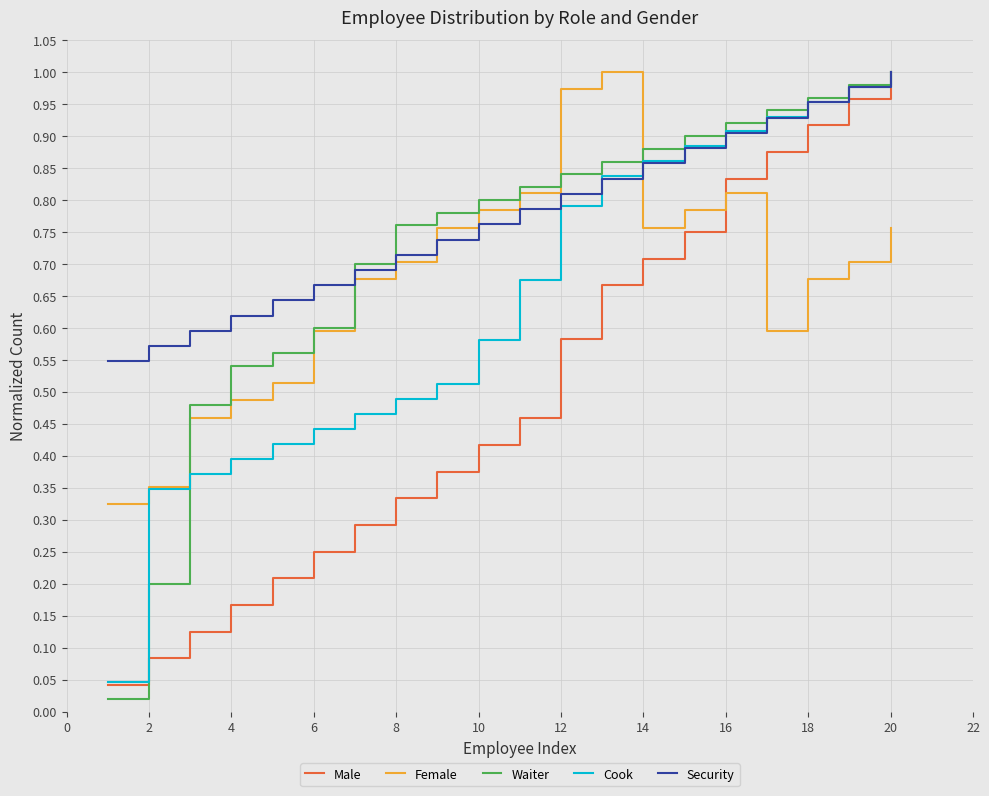

Which series has the widest spread of values?

Waiter